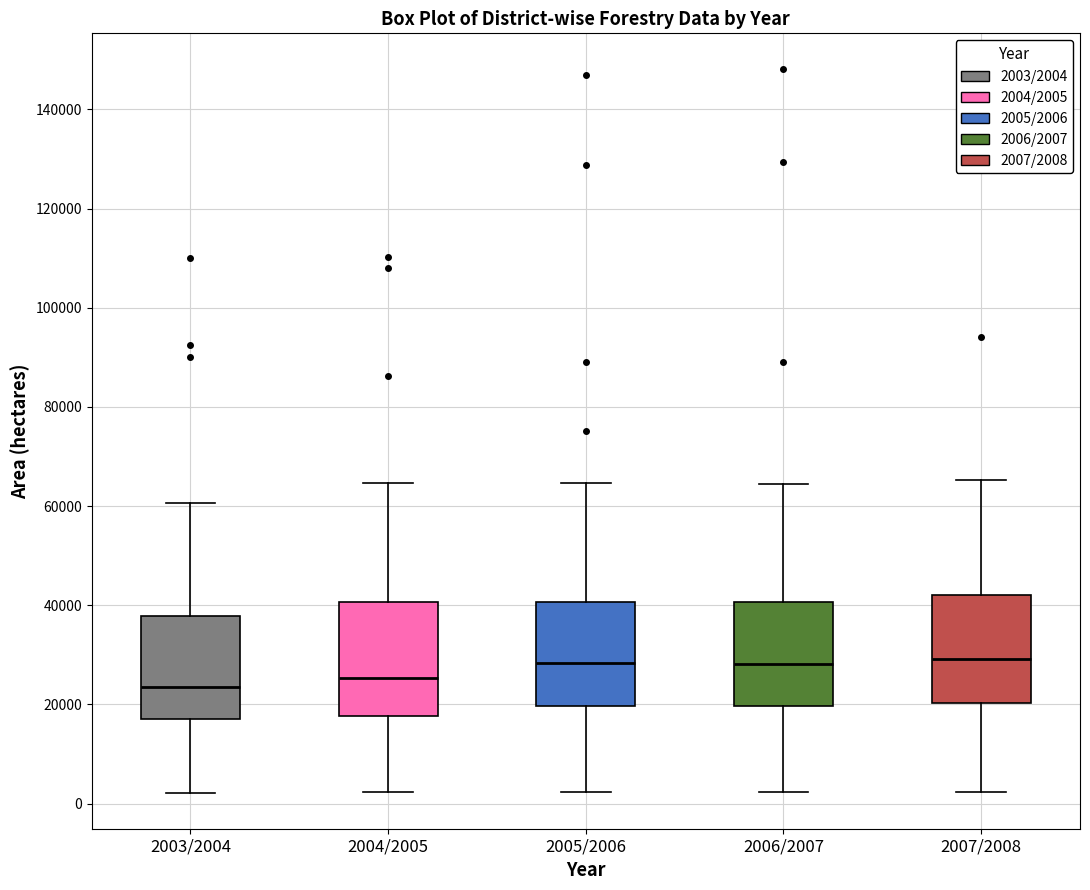

Where is the lower edge of the box for 2007/2008 on the y-axis? The values are not printed on the chart, so give them approximately, as read against the axis.

20000